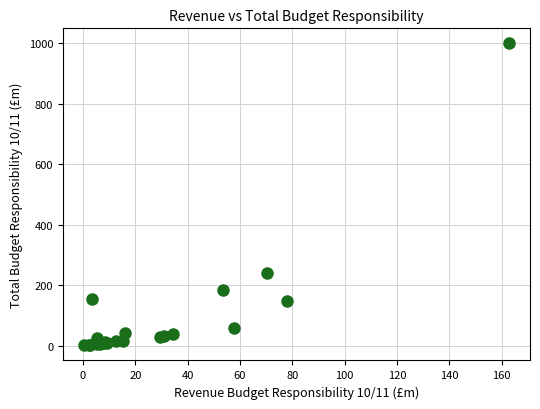

What Y value in the scatter plot is closest to 500?

240.9